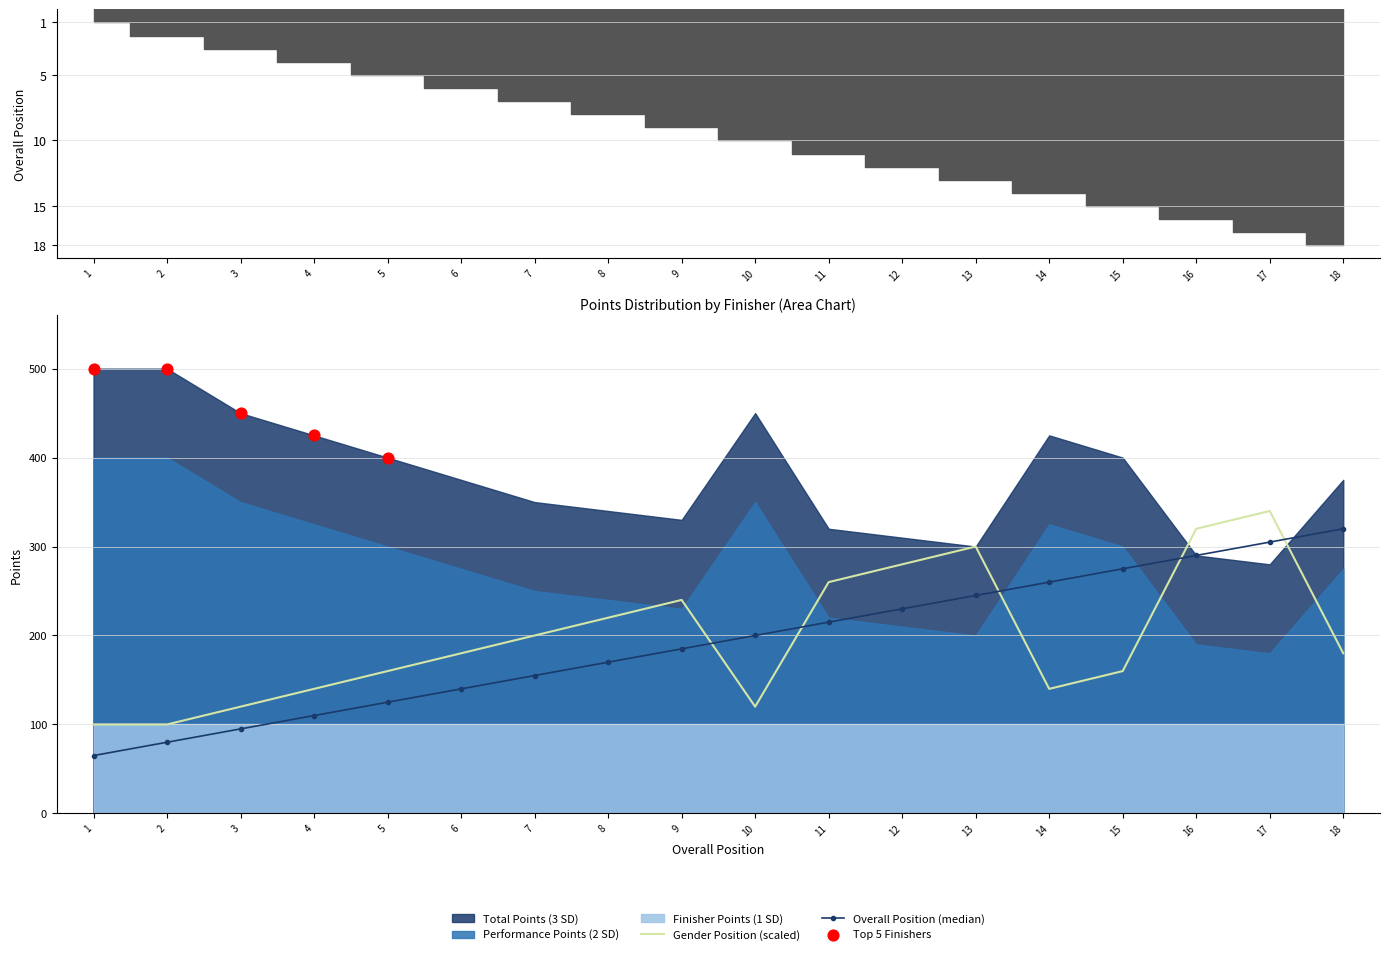

The Gender Position (scaled) series shows 65 at 15. True or false?

False